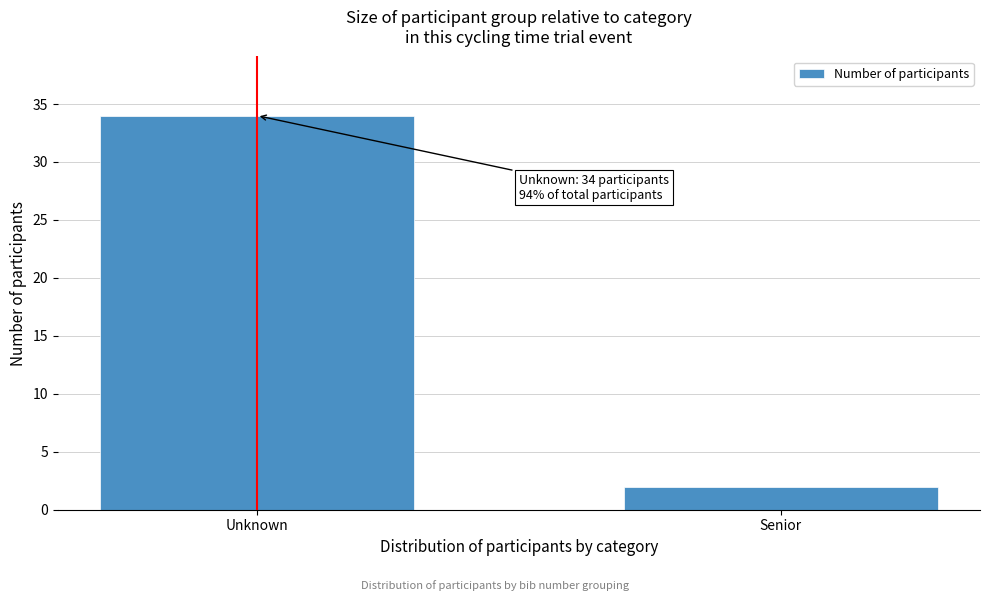

Reading right to left, transcribe all the data shown in this chart.

Senior=2	Unknown=34